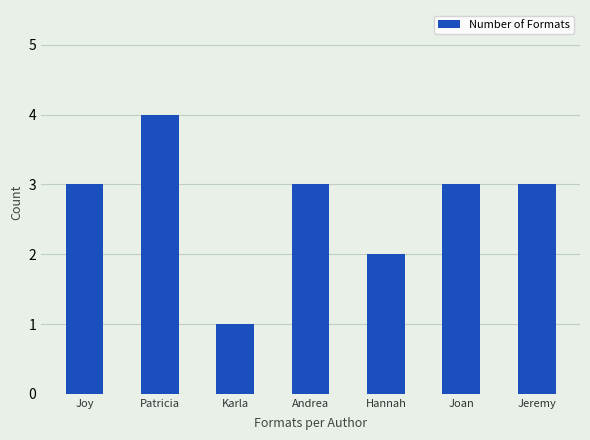

What is the value of the 6th bar from the left?

3